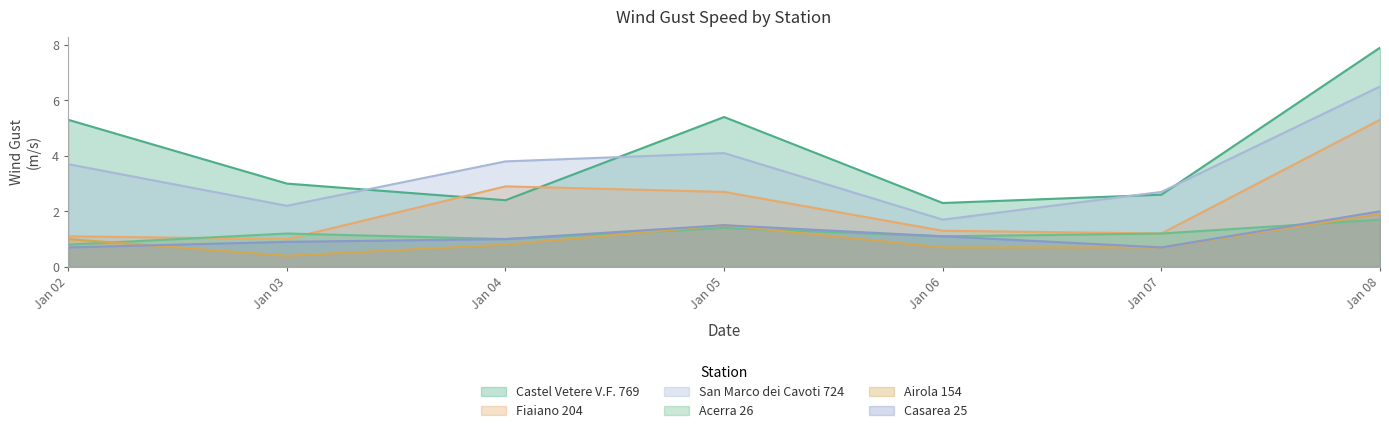

Which series has the largest range (max minus min)?

Castel Vetere V.F. 769